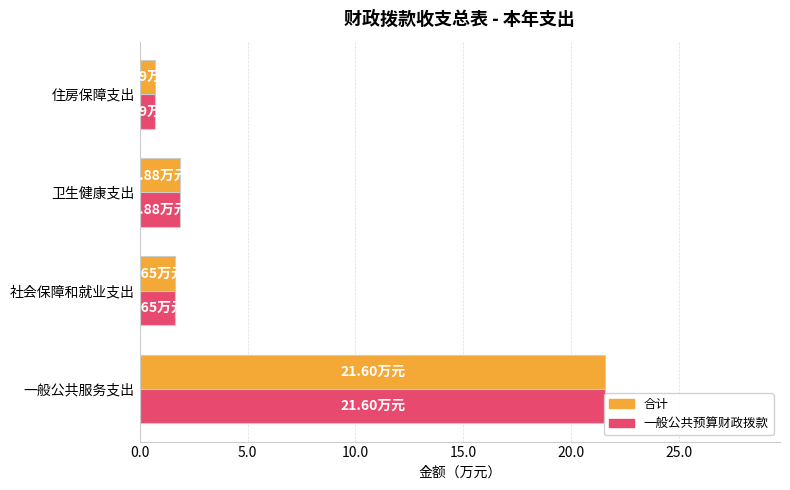

What is the sum of all 合计 values?

25.8